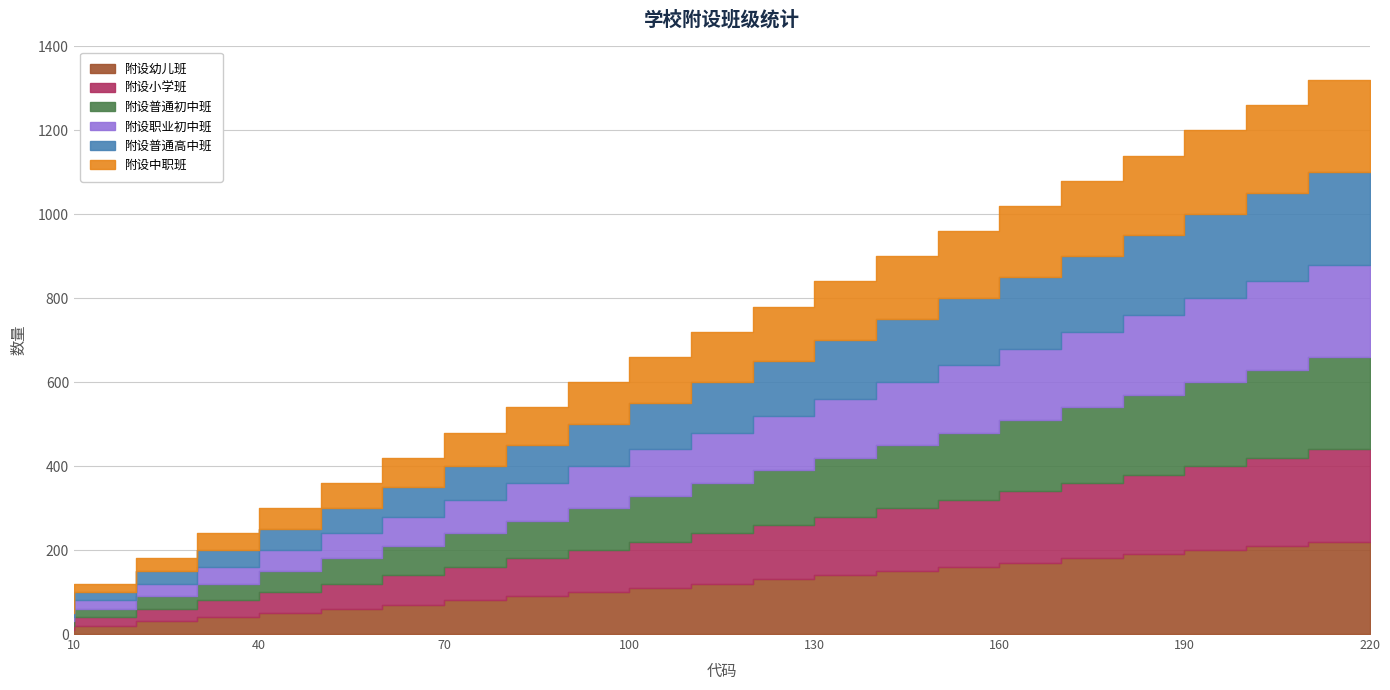

True or false: 附设职业初中班 has more than 1 points higher than both neighbors.

False